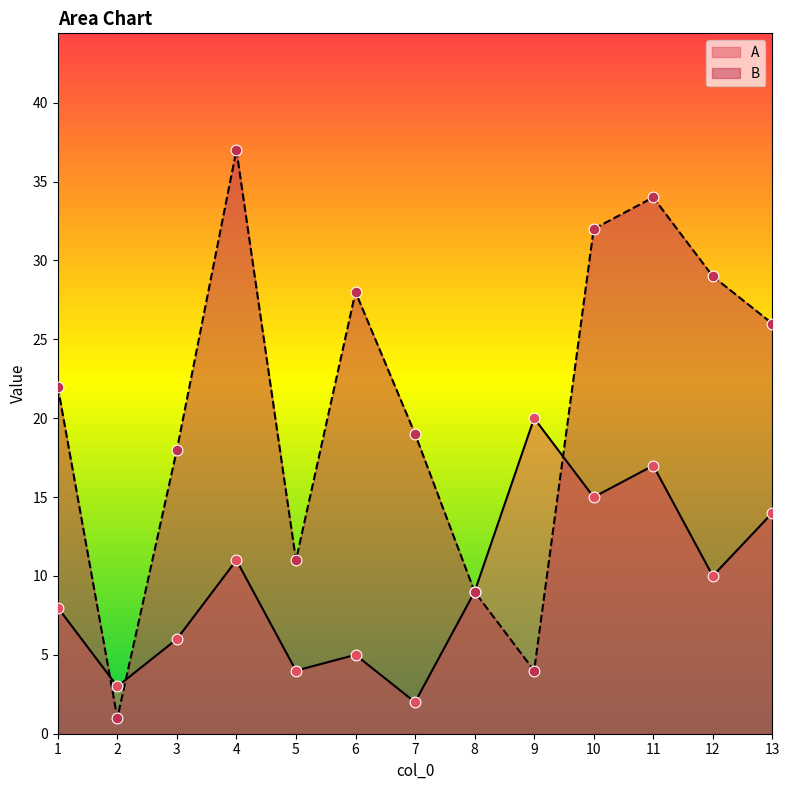

Which series reaches the minimum Y coordinate?

B